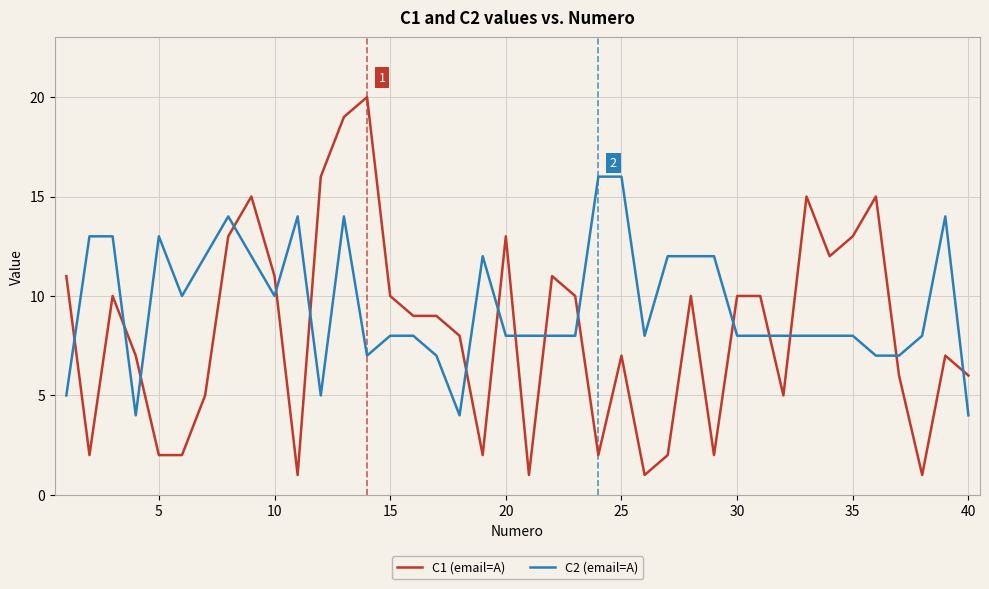

Which series has the largest total across all categories?

C2 (email=A)